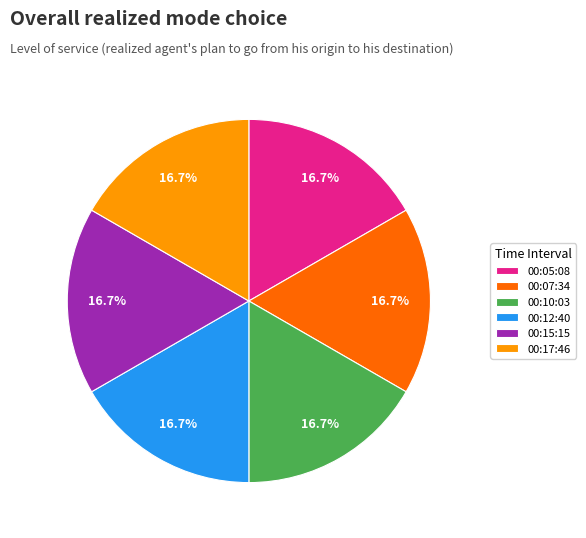

What percentage do 00:17:46 and 00:12:40 together represent?

33.3%